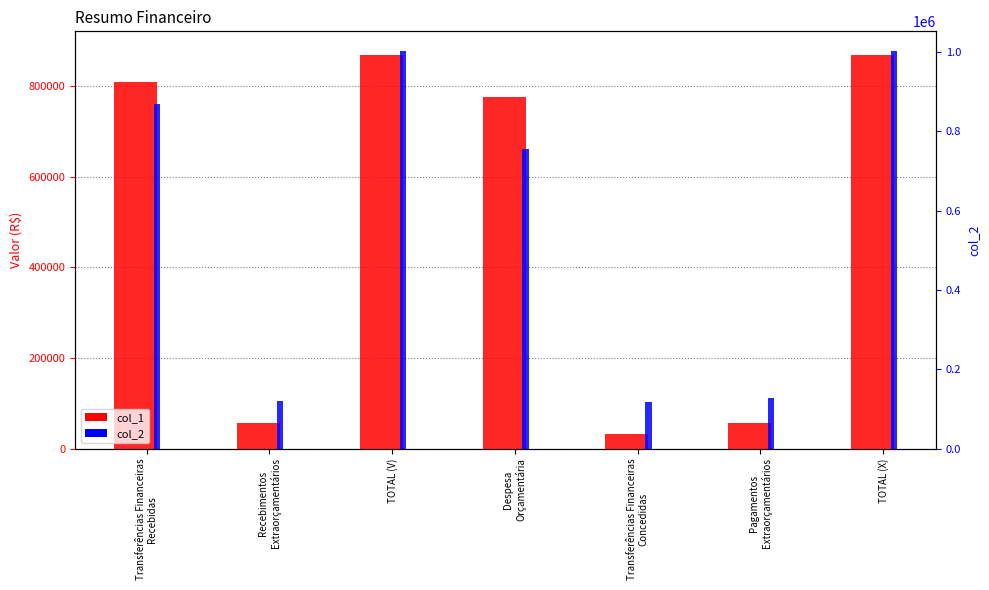

Rank the categories by col_1 value from lowest to highest.

Transferências Financeiras
Concedidas, Recebimentos
Extraorçamentários, Pagamentos
Extraorçamentários, Despesa
Orçamentária, Transferências Financeiras
Recebidas, TOTAL (V), TOTAL (X)